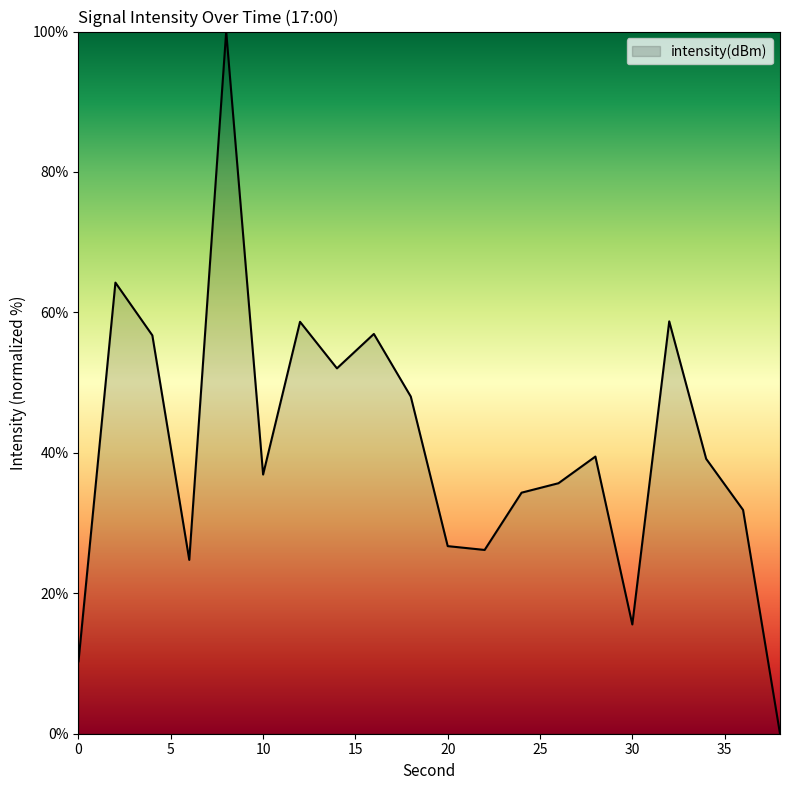

What is the greatest value displayed?

100.0